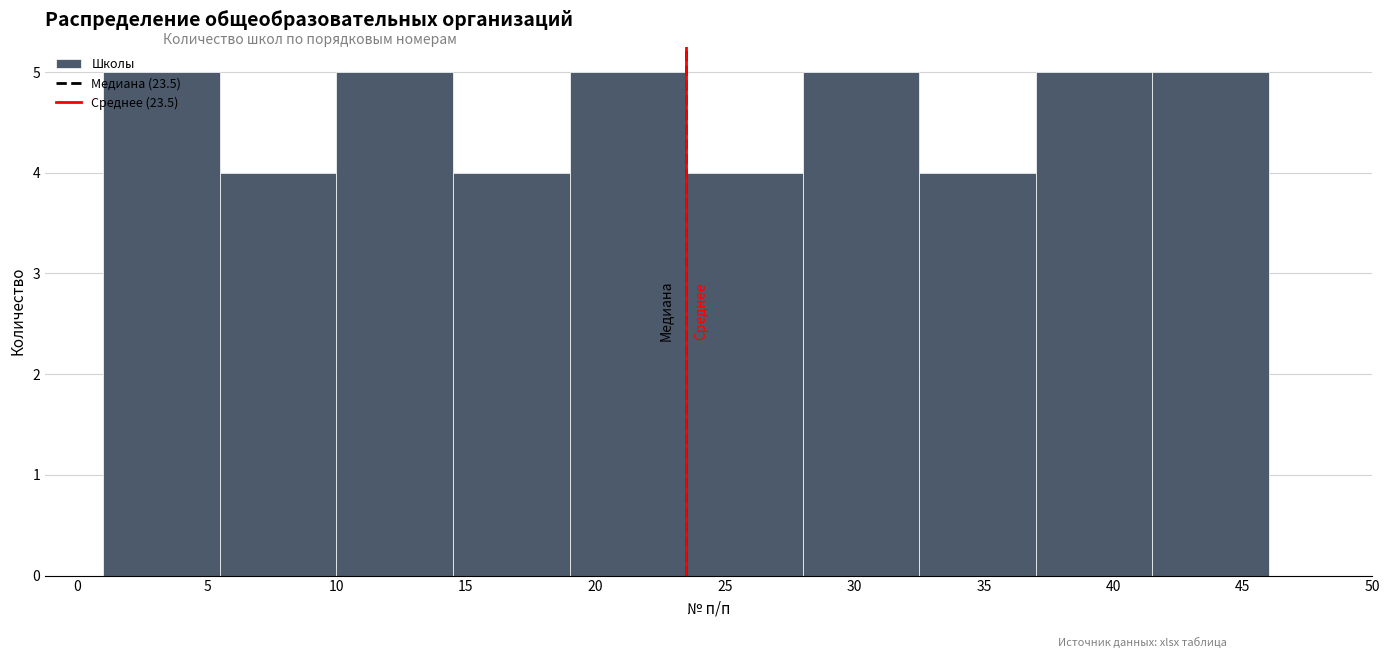

Reading left to right, list every bar in this chart as the range it spans on the x-axis followed by its height. The values are not printed on the chart, so give them approximately, as read against the axis.

1.0 to 5.5: 5
5.5 to 10.0: 4
10.0 to 14.5: 5
14.5 to 19.0: 4
19.0 to 23.5: 5
23.5 to 28.0: 4
28.0 to 32.5: 5
32.5 to 37.0: 4
37.0 to 41.5: 5
41.5 to 46.0: 5